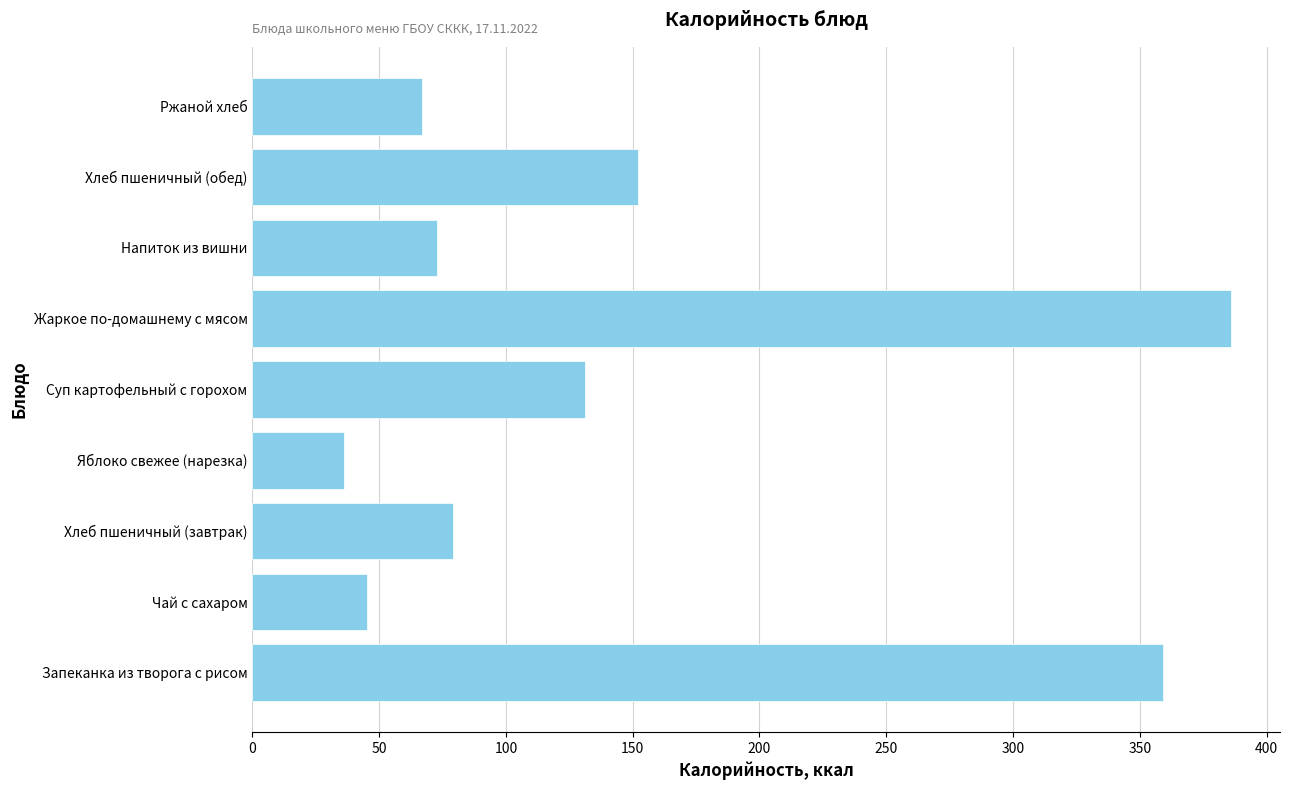

Read the value at Хлеб пшеничный (завтрак), to the nearest 5.

80